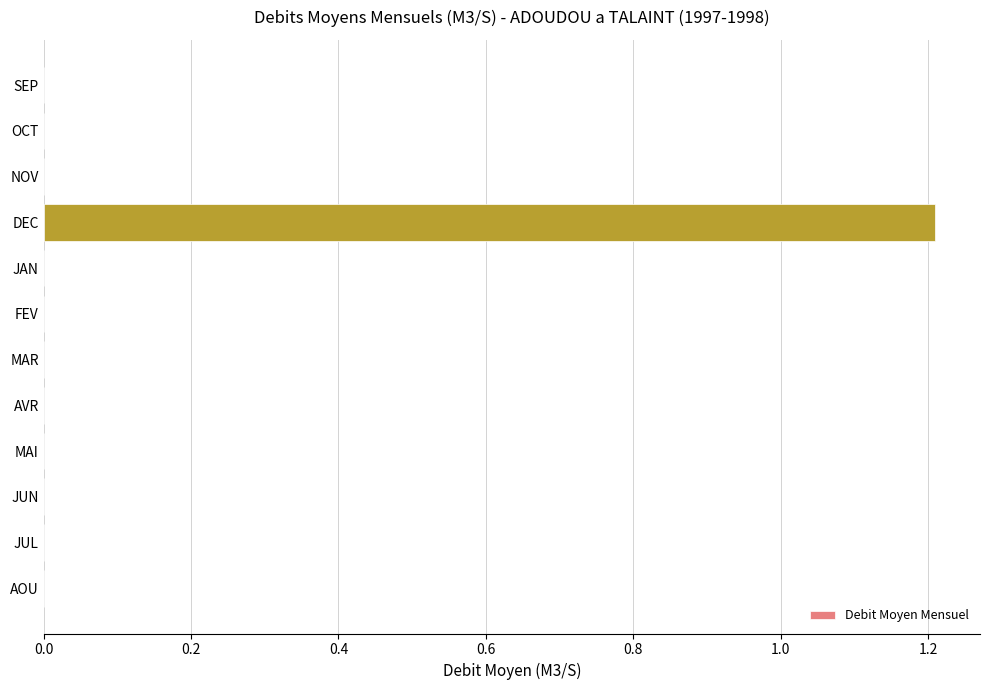

The value at MAI is 0.7. True or false?

False